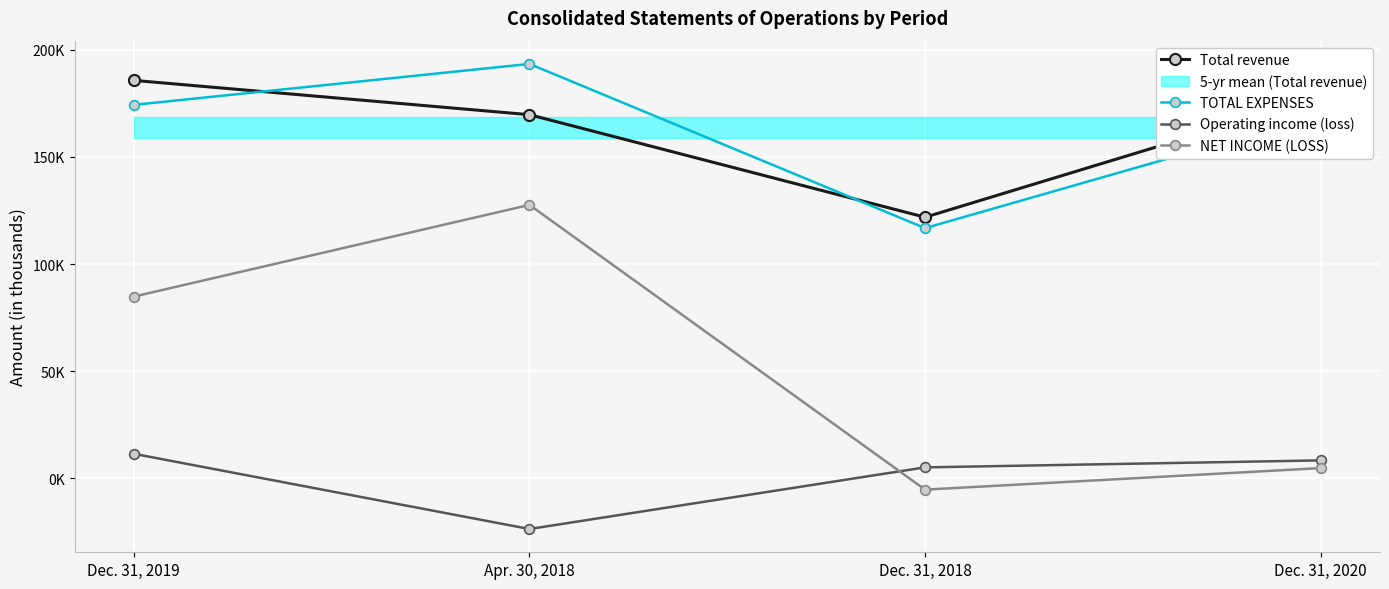

Rank the series by their maximum value, from lowest to highest.

Operating income (loss), NET INCOME (LOSS), Total revenue, TOTAL EXPENSES